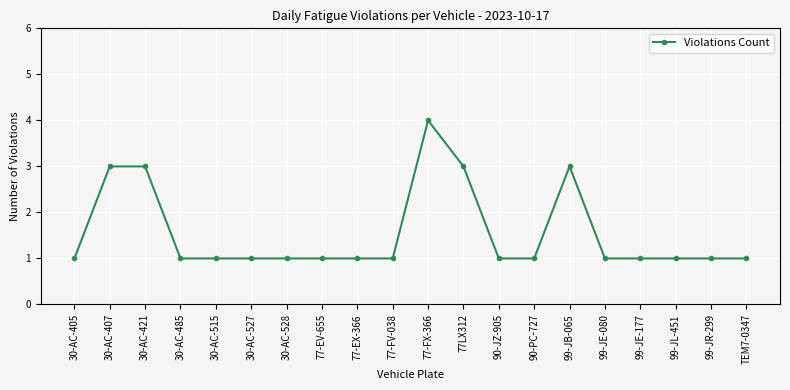

The chart shows a value of 1 at 90-JZ-905. True or false?

True